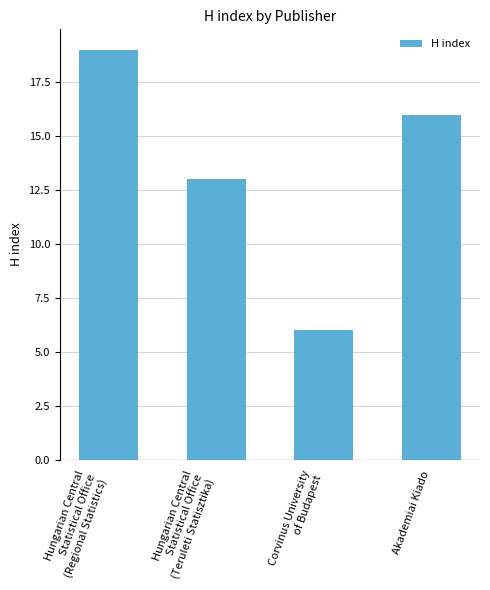

Reading left to right, transcribe all the data shown in this chart.

Hungarian Central
Statistical Office
(Regional Statistics)=19	Hungarian Central
Statistical Office
(Teruleti Statisztika)=13	Corvinus University
of Budapest=6	Akademiai Kiado=16